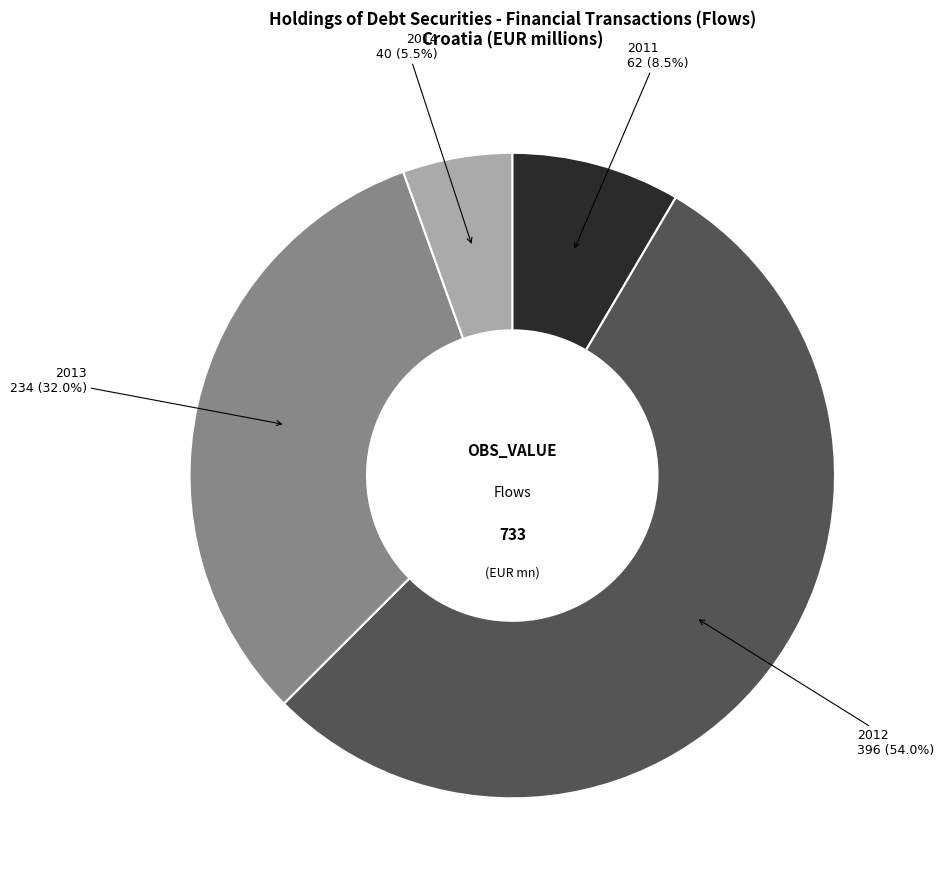

Which slice is the largest?

2012